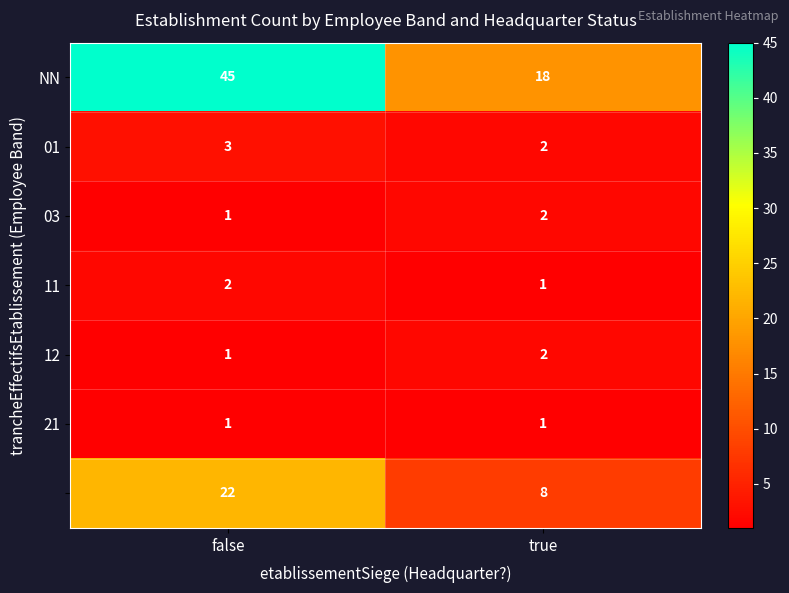

What is the total value across all series at false?

75